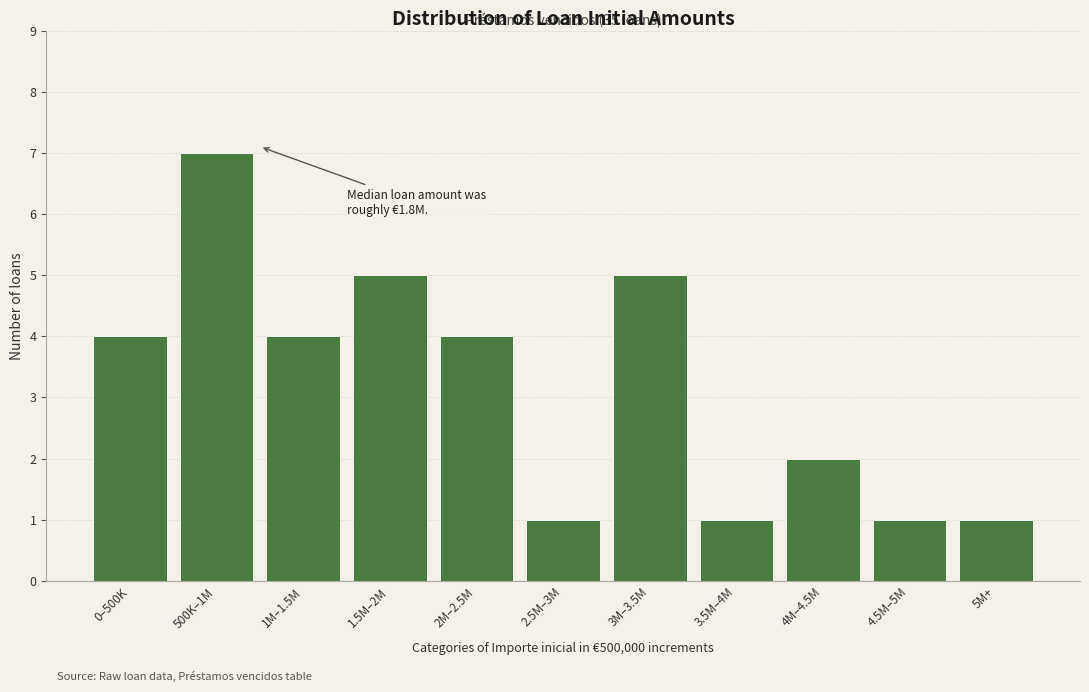

Reading left to right, what are all the values shown in this chart?

0–500K=4	500K–1M=7	1M–1.5M=4	1.5M–2M=5	2M–2.5M=4	2.5M–3M=1	3M–3.5M=5	3.5M–4M=1	4M–4.5M=2	4.5M–5M=1	5M+=1